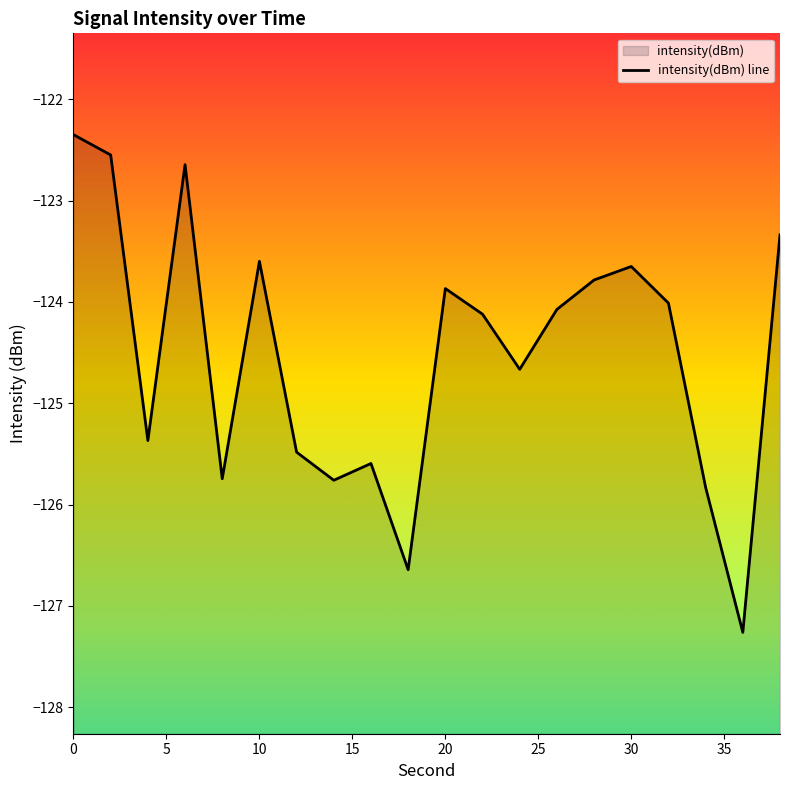

What is the average value?

-124.5